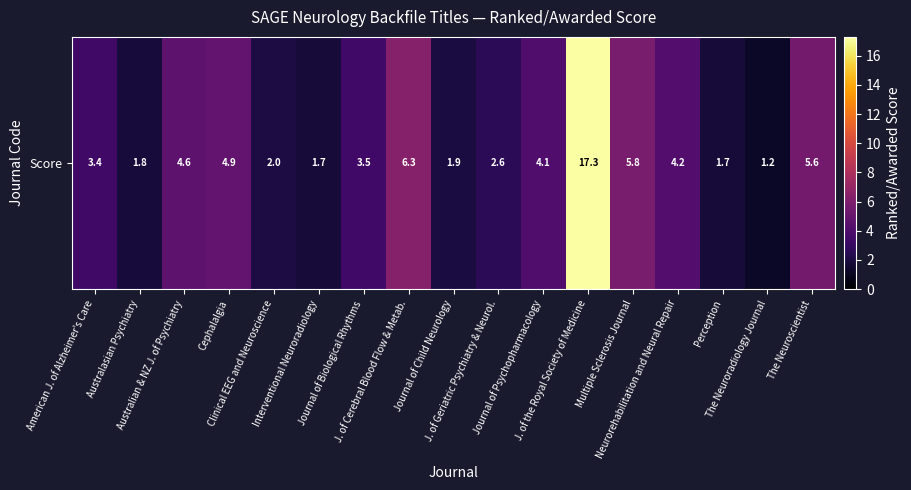

The value at Neurorehabilitation and Neural Repair is 1.0. True or false?

False